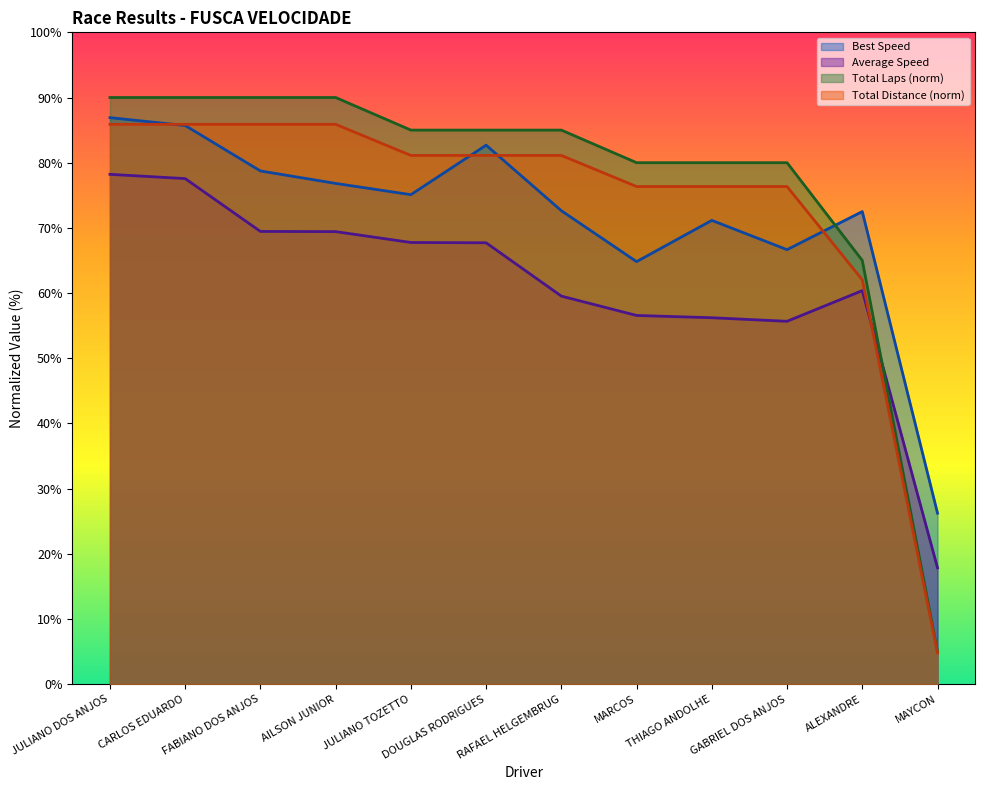

The Best Speed series shows 72.5 at ALEXANDRE. True or false?

True